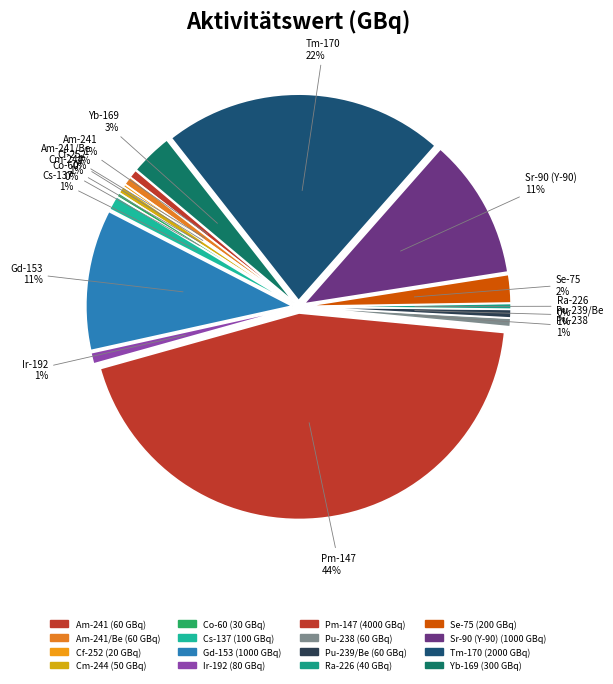

To the nearest percent, what is the average slice percentage?

6%